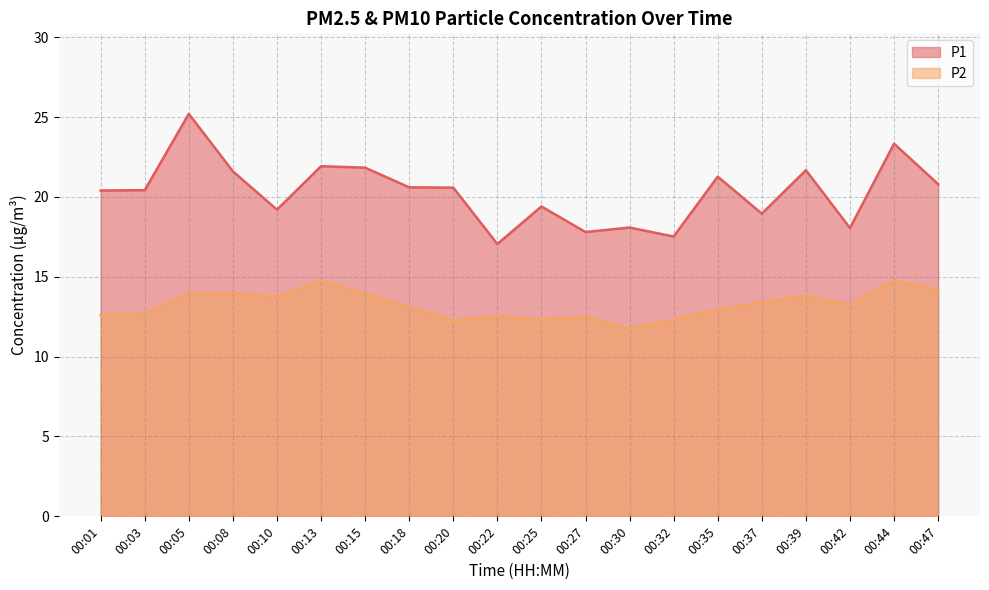

What is the greatest value displayed?

25.2